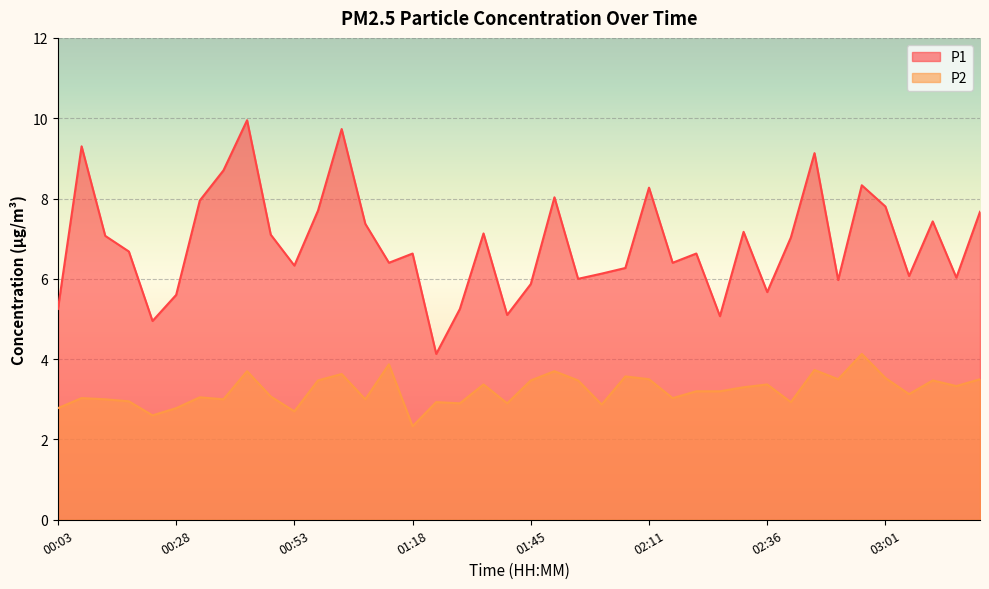

List the series in order of their overall mean, highest first.

P1, P2